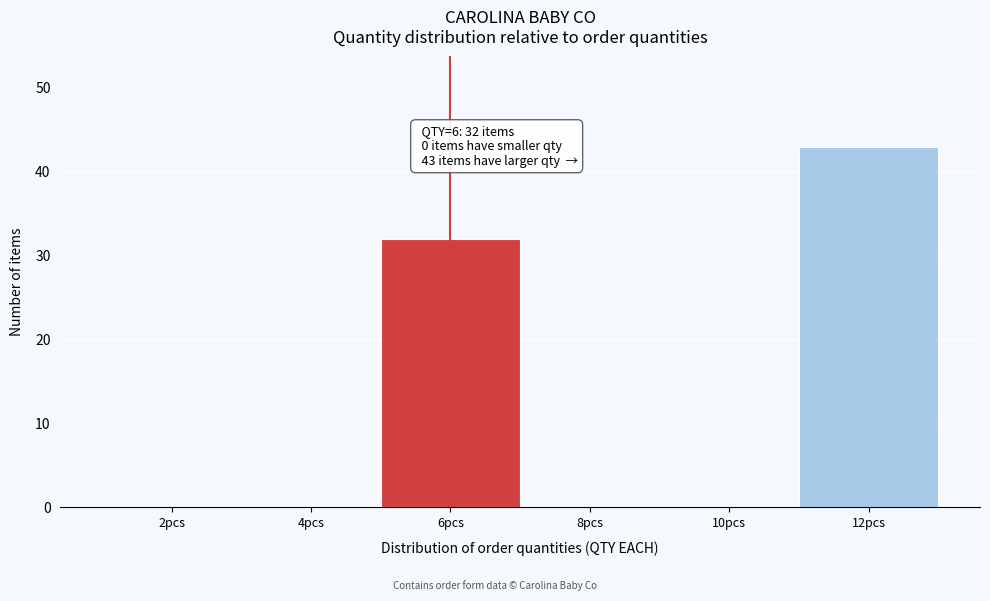

Reading left to right, list all the values displayed in this chart.

2pcs=0	4pcs=0	6pcs=32	8pcs=0	10pcs=0	12pcs=43